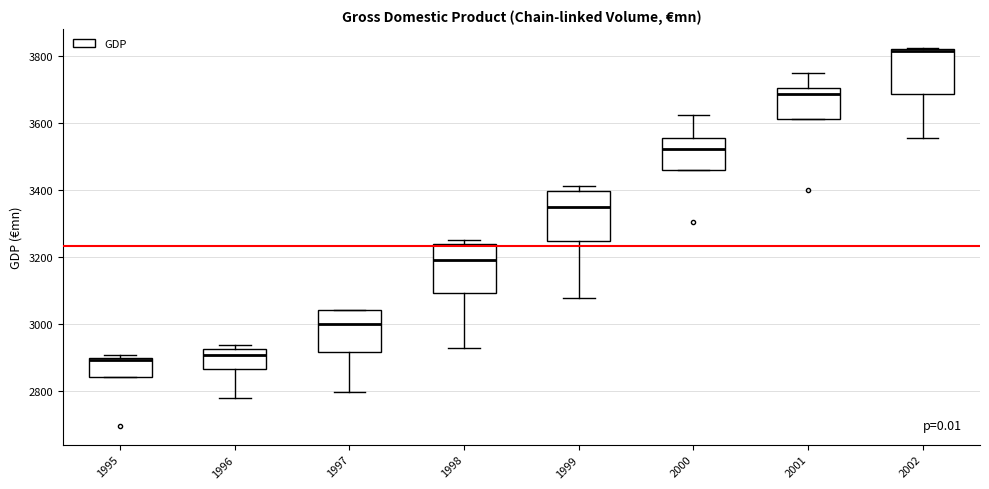

Where is the lower edge of the box at x = 2001 on the y-axis? The values are not printed on the chart, so give them approximately, as read against the axis.

3620